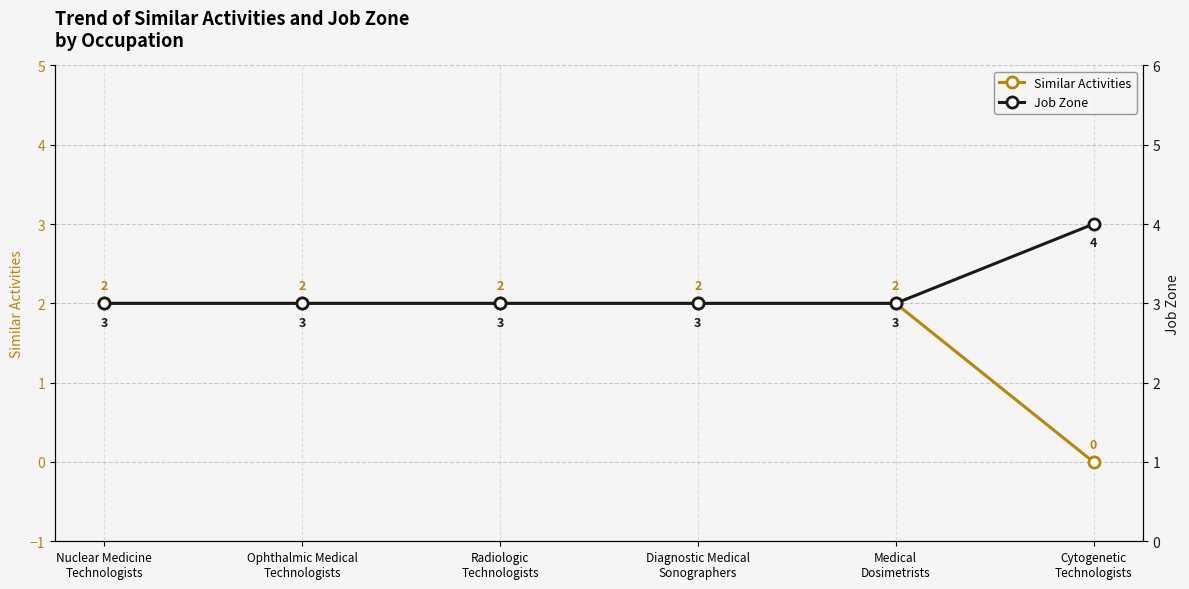

Which series has the largest range (max minus min)?

Similar Activities